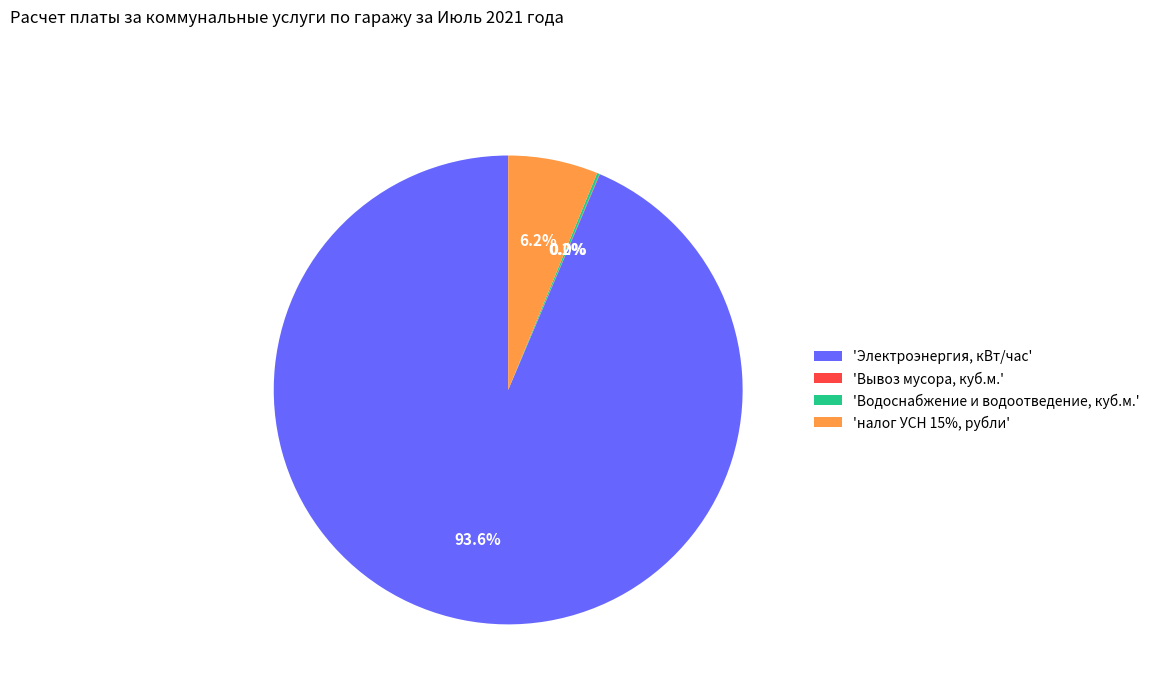

Combined, what portion of the pie is 'Электроэнергия, кВт/час' and 'налог УСН 15%, рубли'?

99.8%